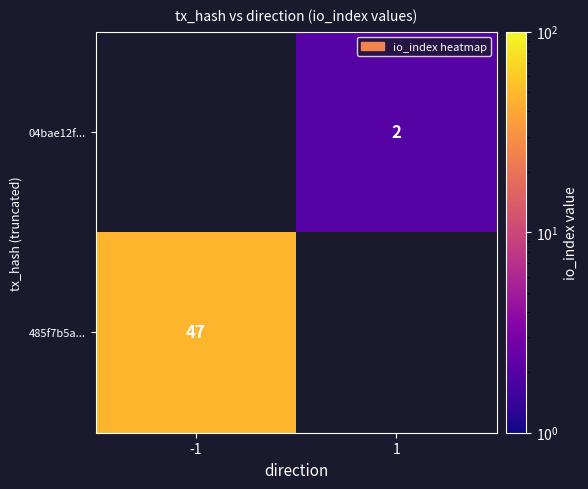

Which has a higher value, 1 or -1?

-1